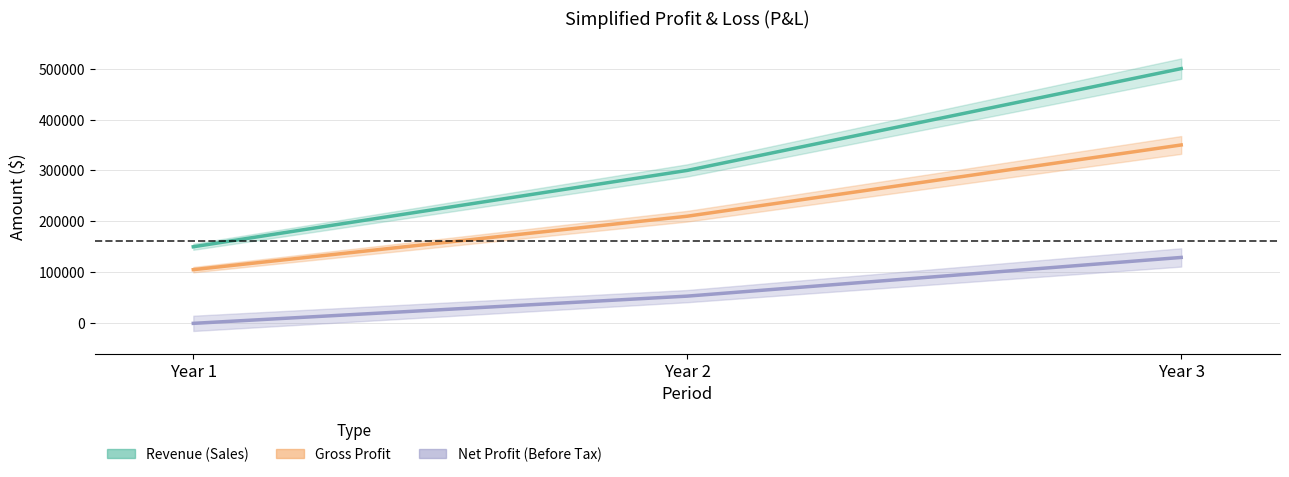

Which has a higher value, Year 2 or Year 3?

Year 3